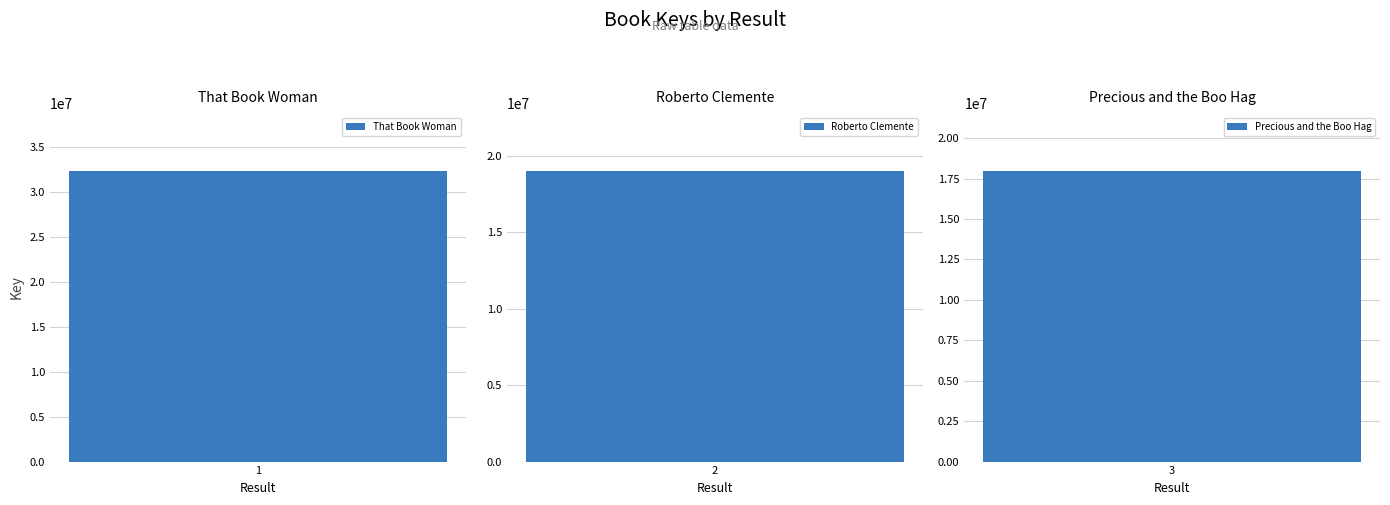

Where is the data nearest to the value 25129744?

2